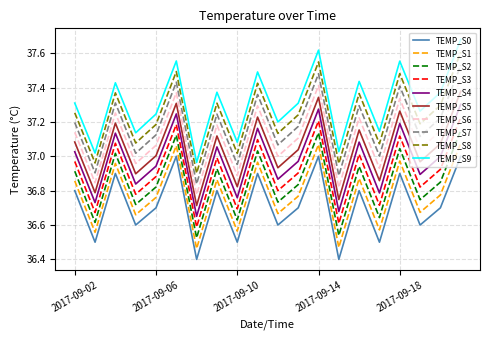

Which series has the widest spread of values?

TEMP_S9